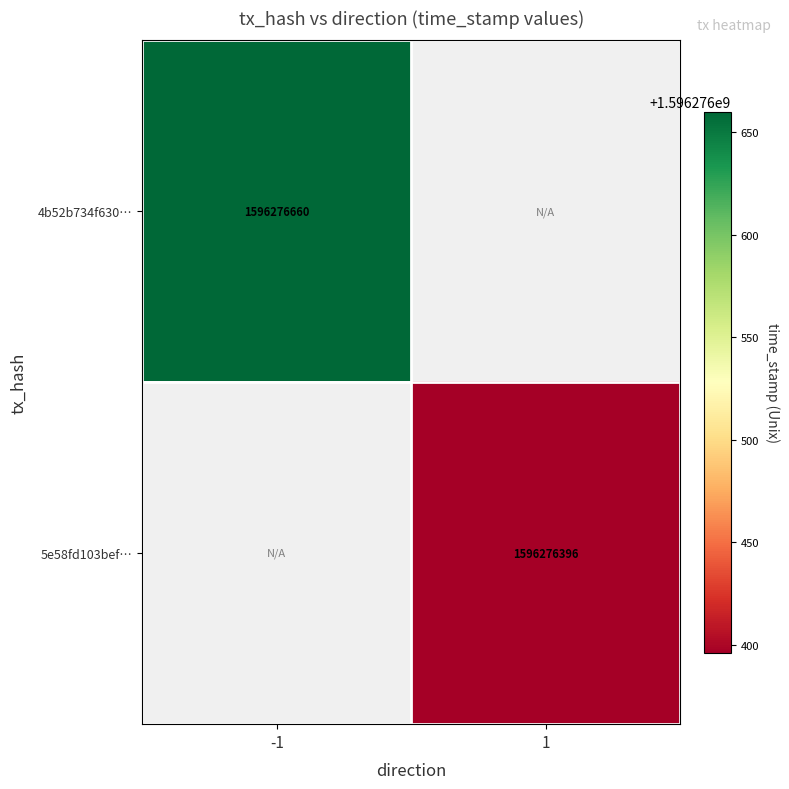

How many series are shown in this chart?

2